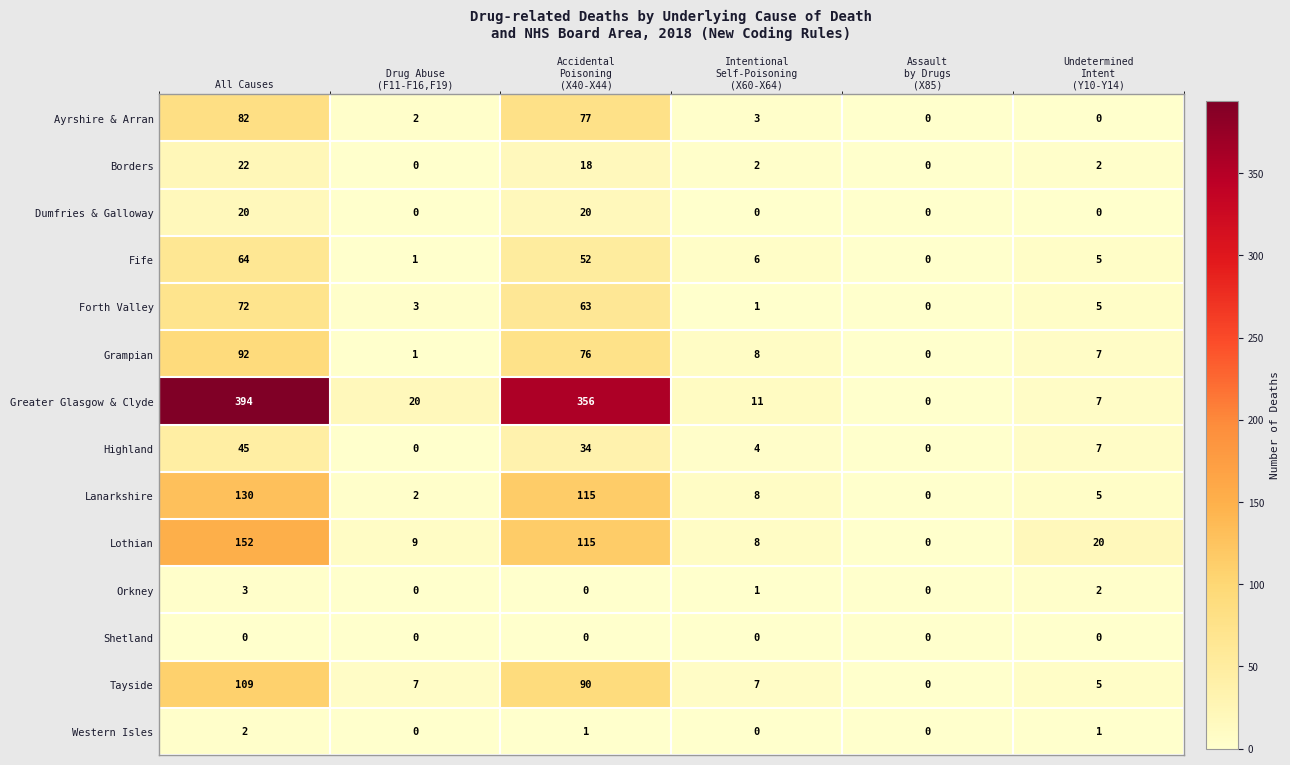

Count the number of categories in the chart.

6